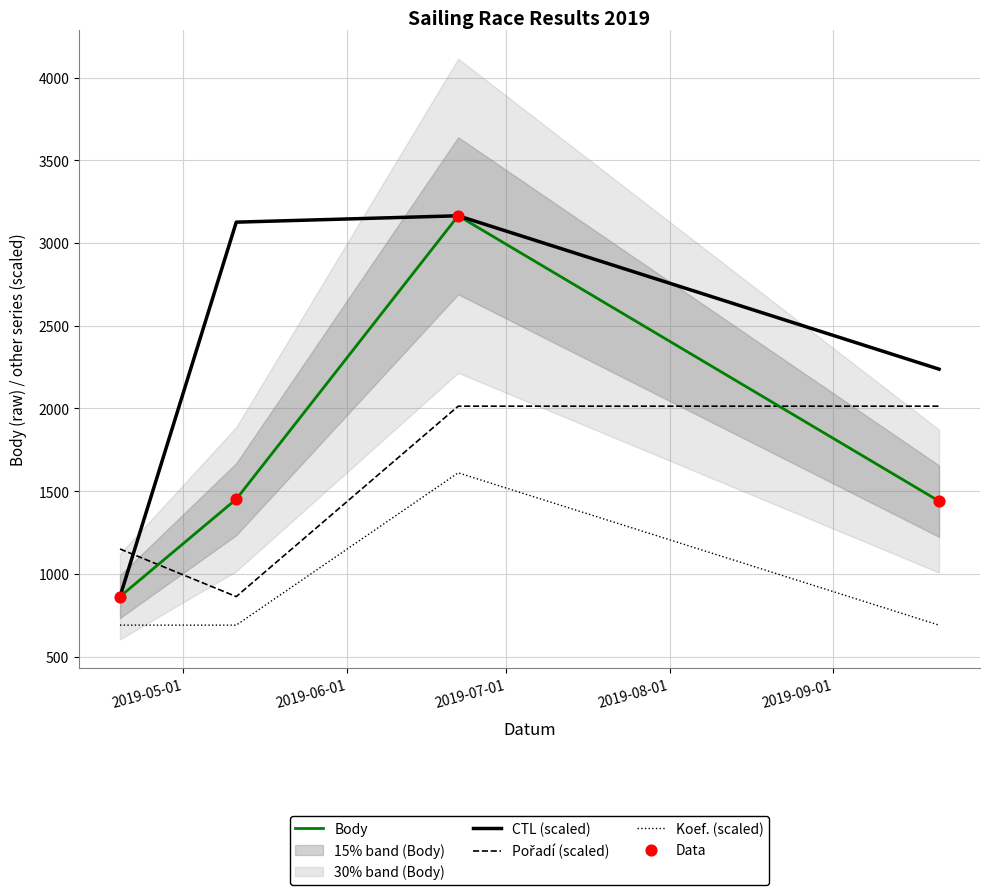

Which series has the largest total across all categories?

CTL (scaled)